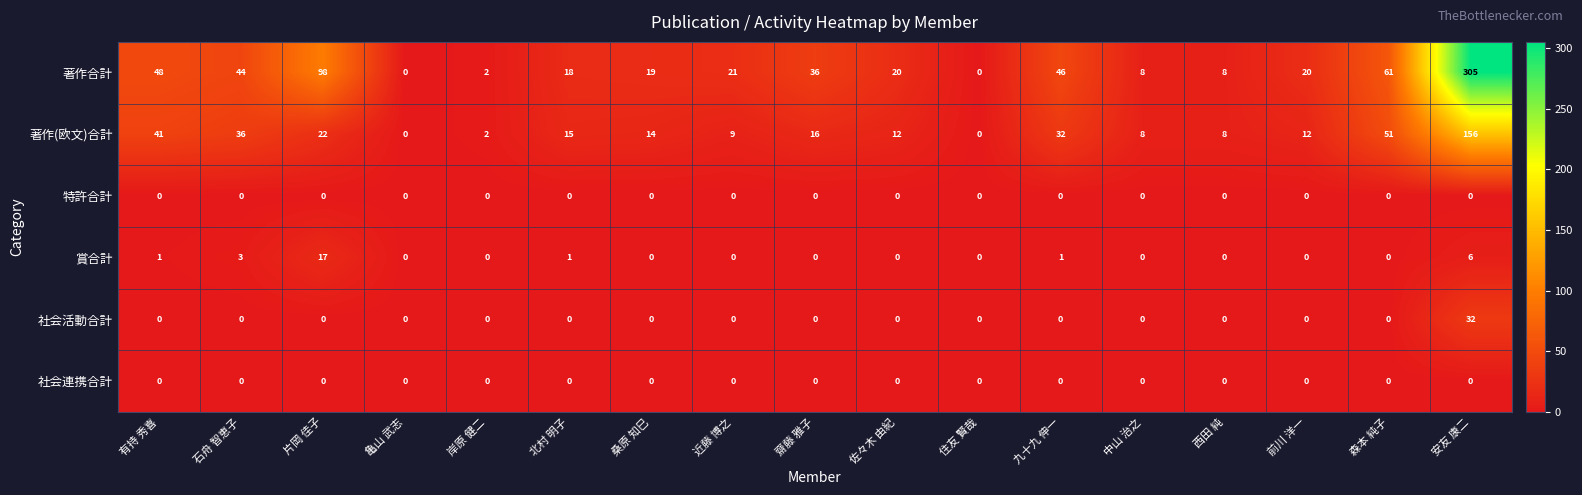

What is the spread (max minus min) of values at 佐々木 由紀?

20